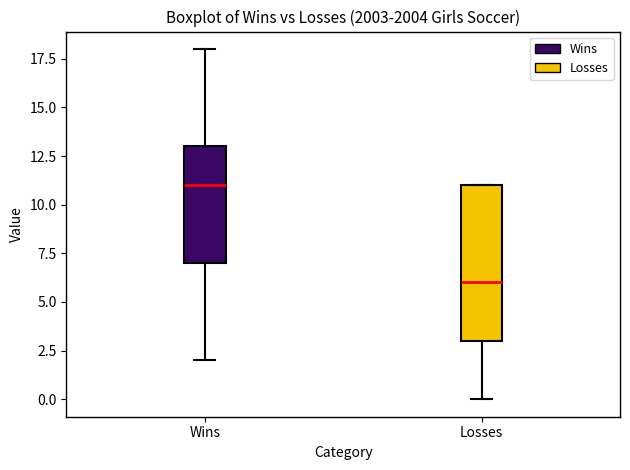

Reading left to right, read every box against the y-axis: the position of its median line, the range the box covers, and the ends of its whiskers. The values are not printed on the chart, so give them approximately, as read against the axis.

Wins: median 11, box 7 to 13, whiskers 2 to 18
Losses: median 6, box 3 to 11, whiskers 0 to 11